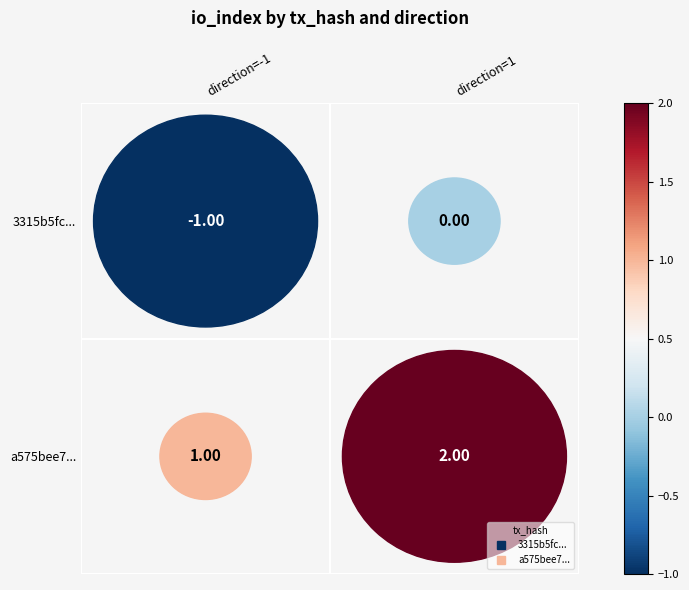

At which label does 3315b5fc48d960aae015c70801bd1c0b2e45cd6 reach its peak?

1